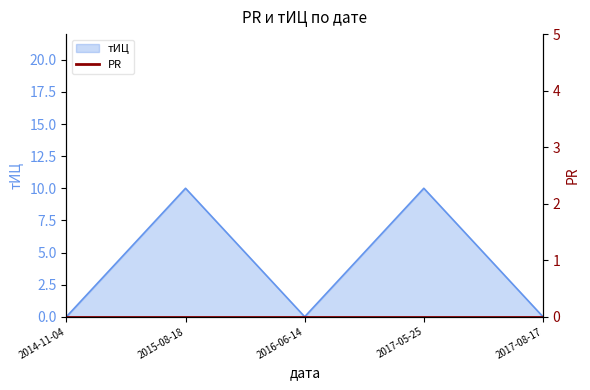

List the labels in order of value, largest first.

2015-08-18, 2017-05-25, 2014-11-04, 2016-06-14, 2017-08-17